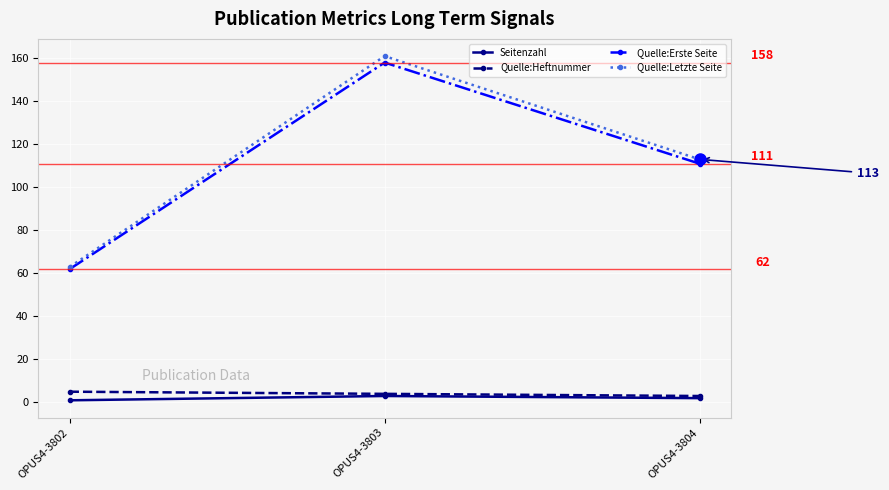

Reading left to right, what are all the values shown in this chart?

Seitenzahl: 1	3	2
Quelle:Heftnummer: 5	4	3
Quelle:Erste Seite: 62	158	111
Quelle:Letzte Seite: 63	161	113